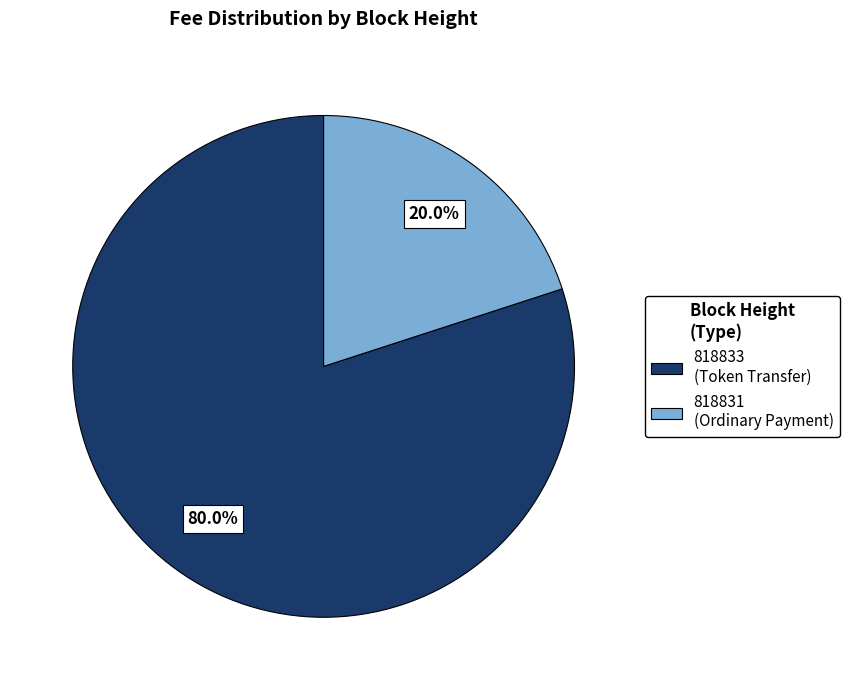

Count the number of slices in the pie.

2